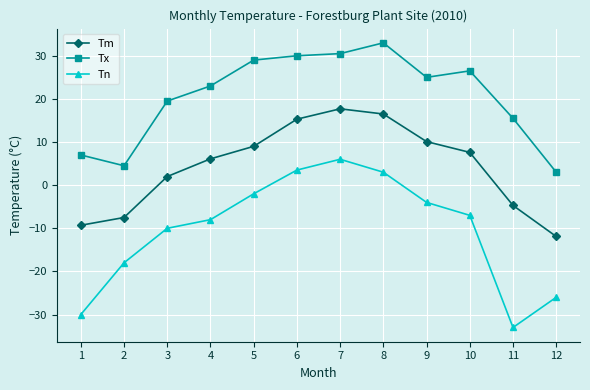

What are all the series names shown in the legend?

Tm, Tx, Tn